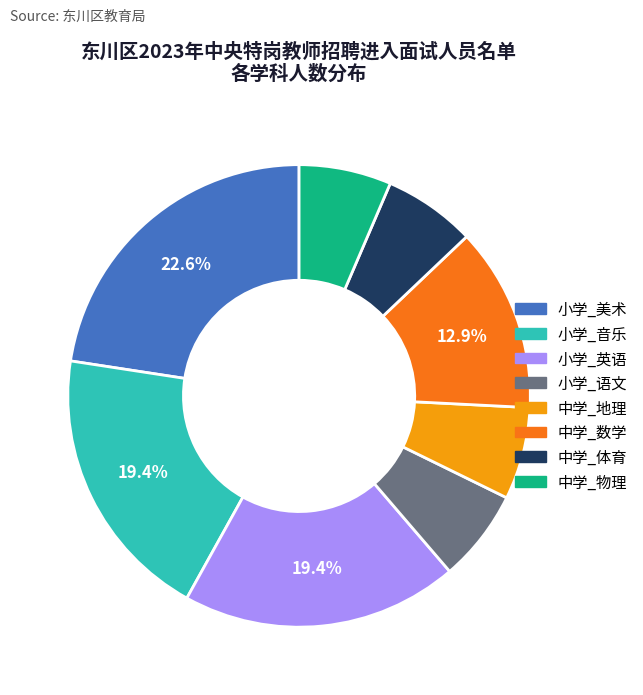

How many slices are in this pie chart?

8